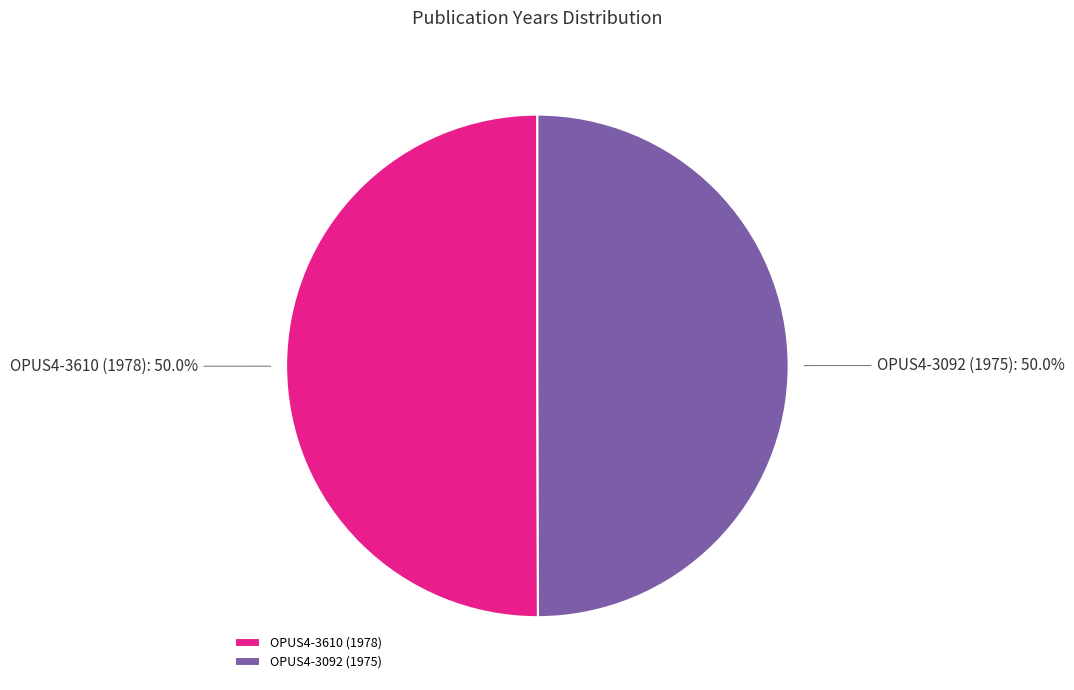

What percentage is NOT represented by OPUS4-3610 (1978)?

50.0%